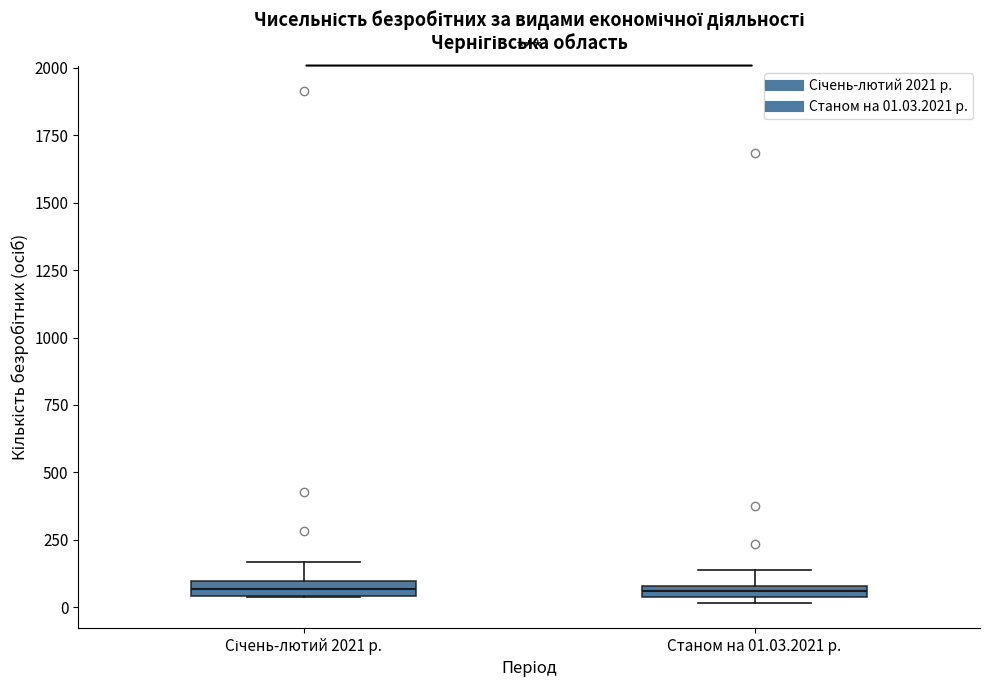

Where is the upper edge of the box for Січень-лютий 2021 р. on the y-axis? The values are not printed on the chart, so give them approximately, as read against the axis.

100